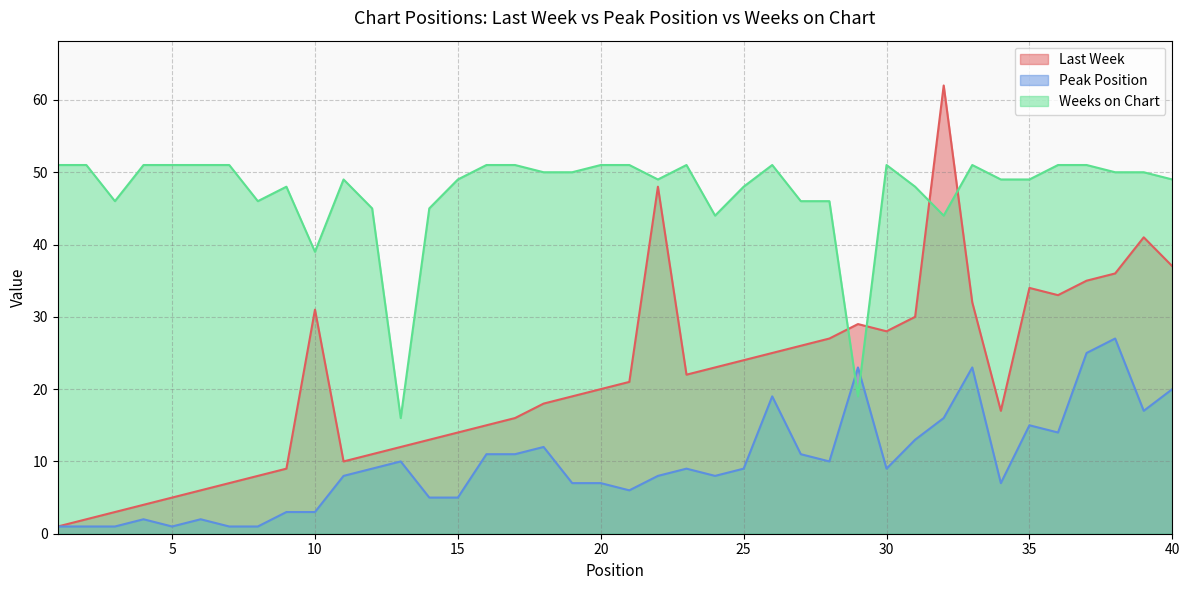

Where do Last Week and Weeks on Chart first cross each other?

28 and 29